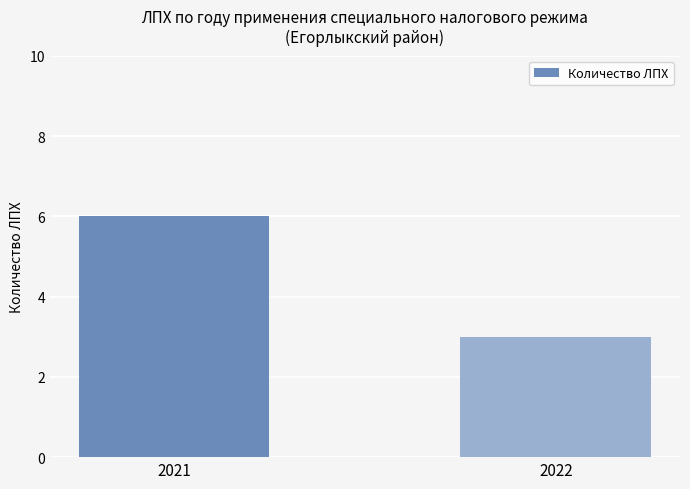

What is the maximum value shown in the chart?

6